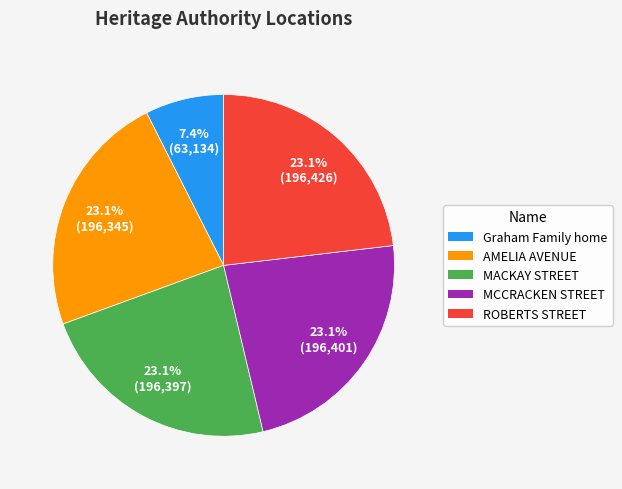

Is it true that ROBERTS STREET is 33% of the pie?

False